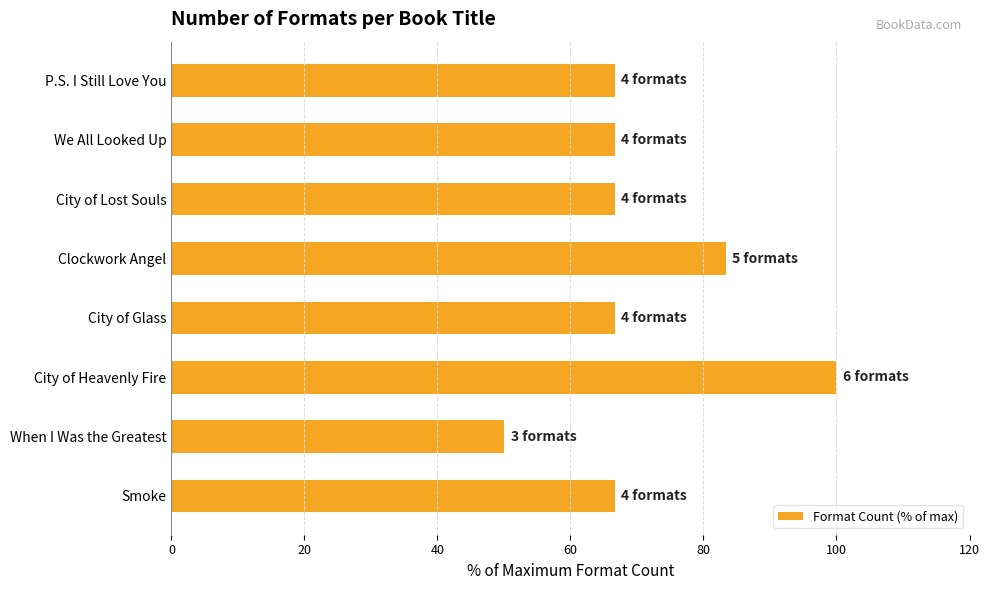

What is the label of the 7th bar from the top?

When I Was the Greatest